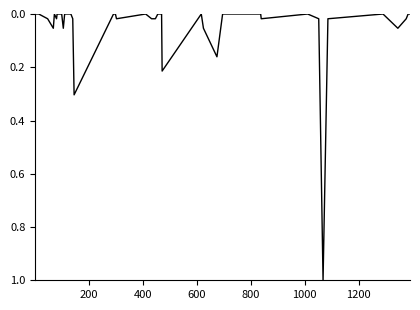

What is the greatest value displayed?

1.0